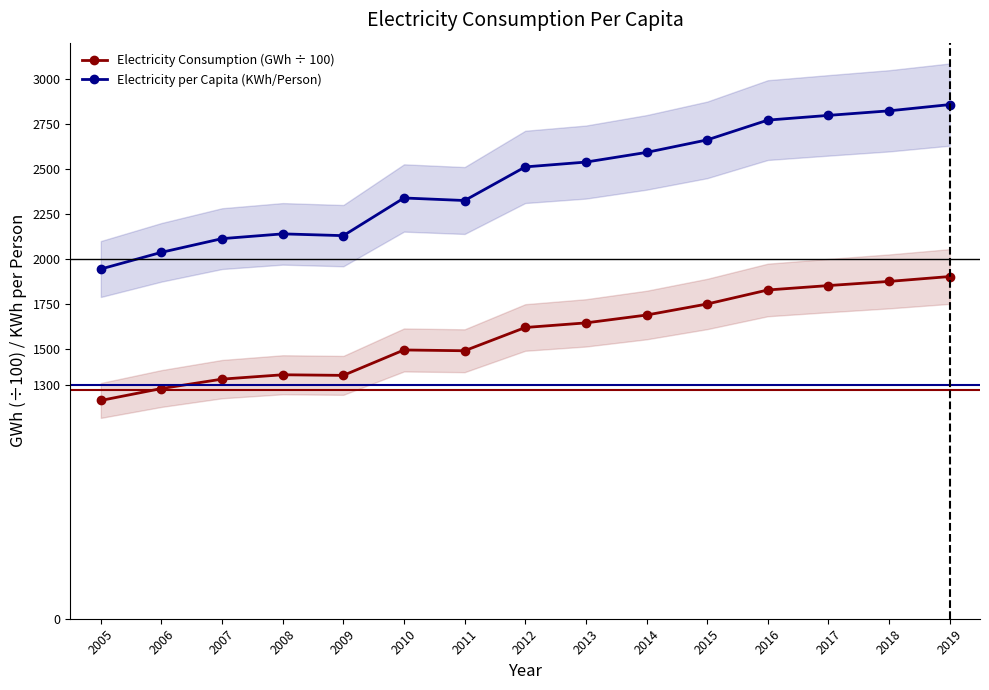

Does the chart have visible grid lines?

No